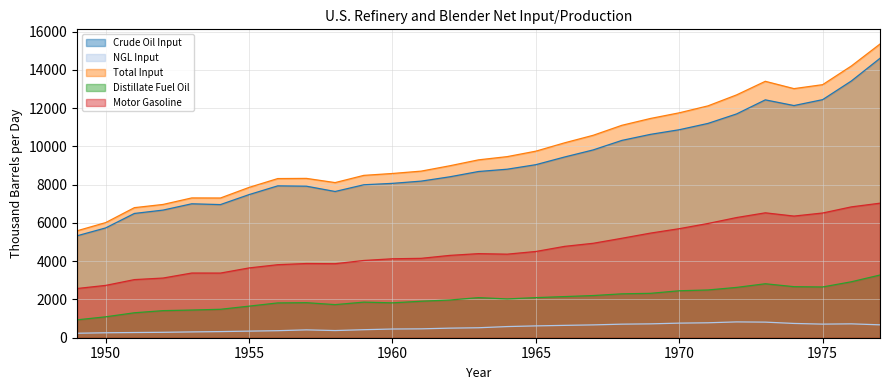

True or false: NGL Input and Distillate Fuel Oil intersect in this chart.

False